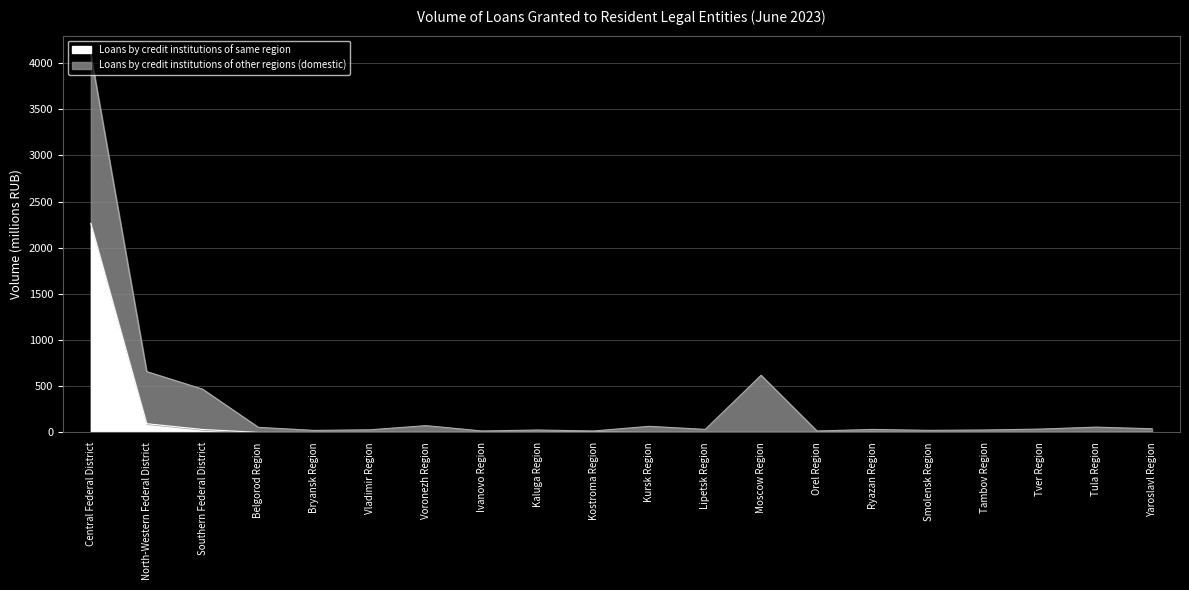

What is the difference between the maximum and minimum values?

2263.5